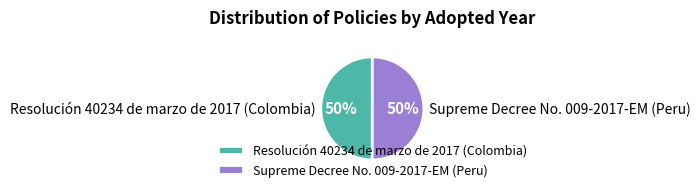

Do Resolución 40234 de marzo de 2017 (Colombia) and Supreme Decree No. 009-2017-EM (Peru) together represent more than half of the pie?

Yes